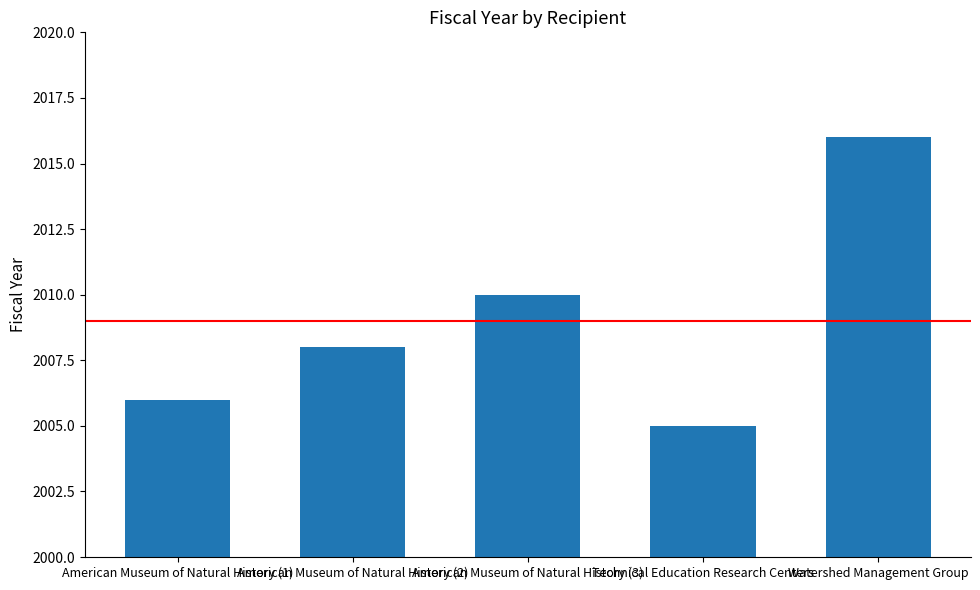

The chart shows a value of 2016 at Watershed Management Group. True or false?

True